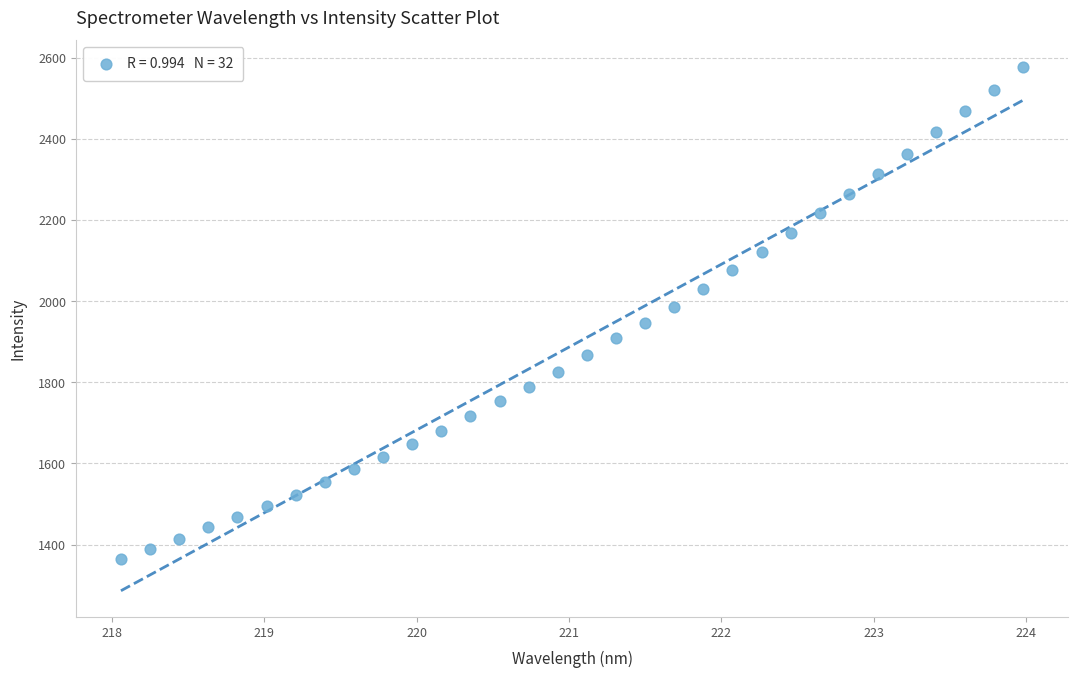

What is the range of Y values (max minus min)?

1212.9